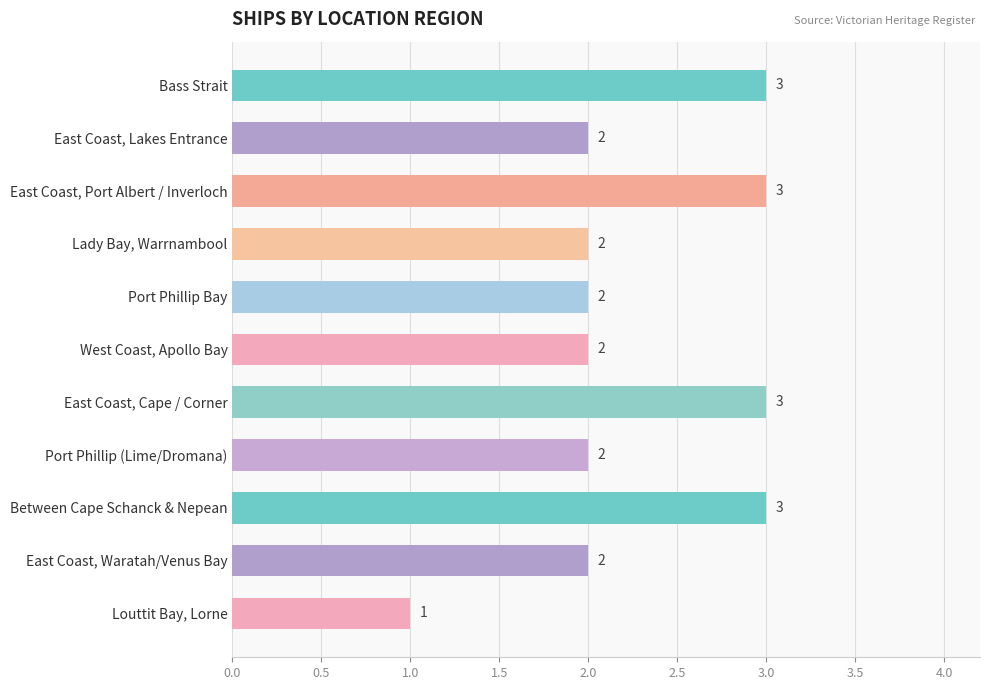

What is the average value?

2